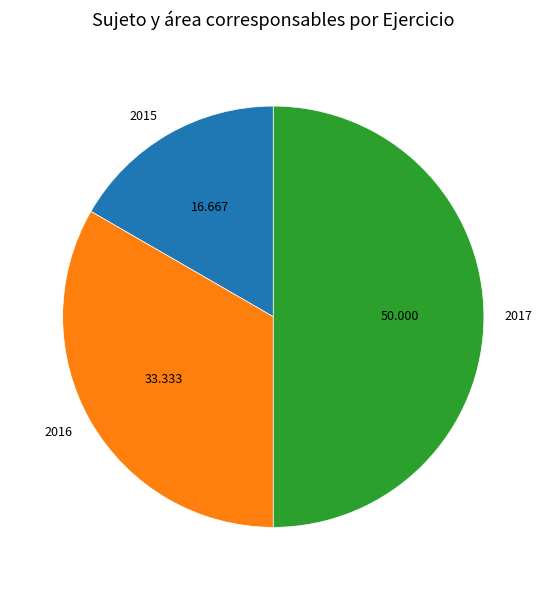

Does 2016 represent more than half of the total?

No